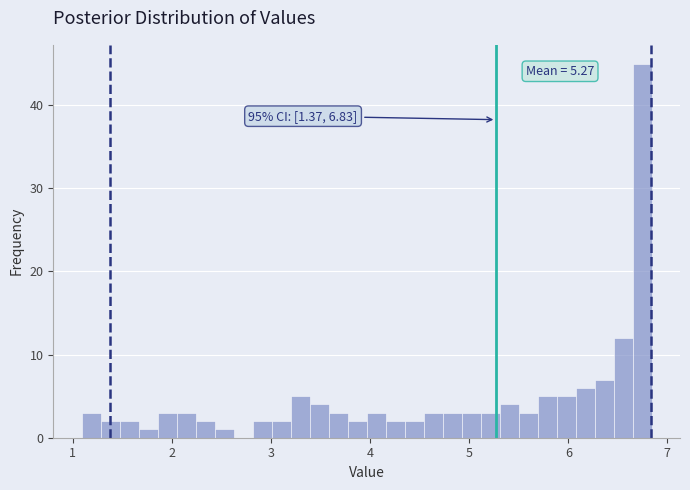

Read against the x-axis, roughly where is the centre of the tallest bar?

6.7